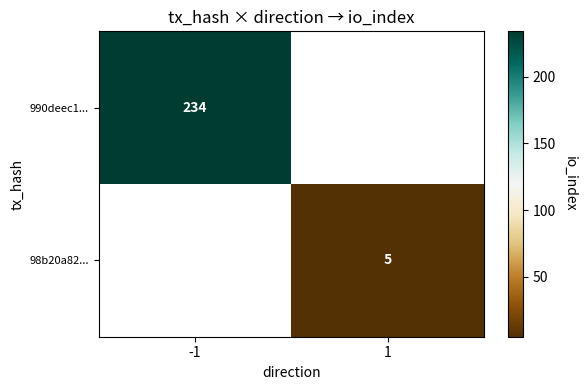

Is it true that 990deec1... equals 113.9 at -1?

False